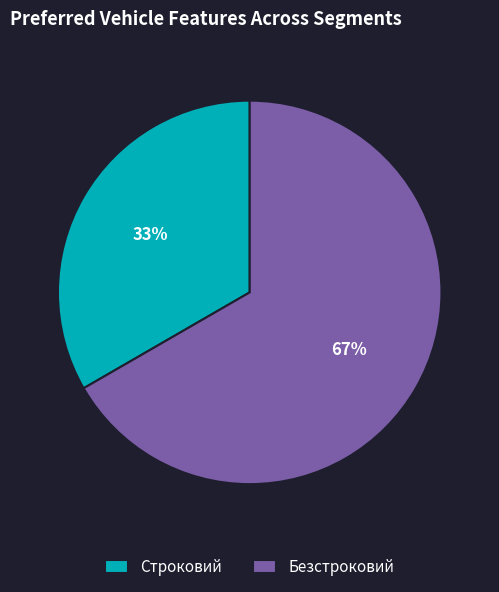

Do Безстроковий and Строковий together represent more than half of the pie?

Yes